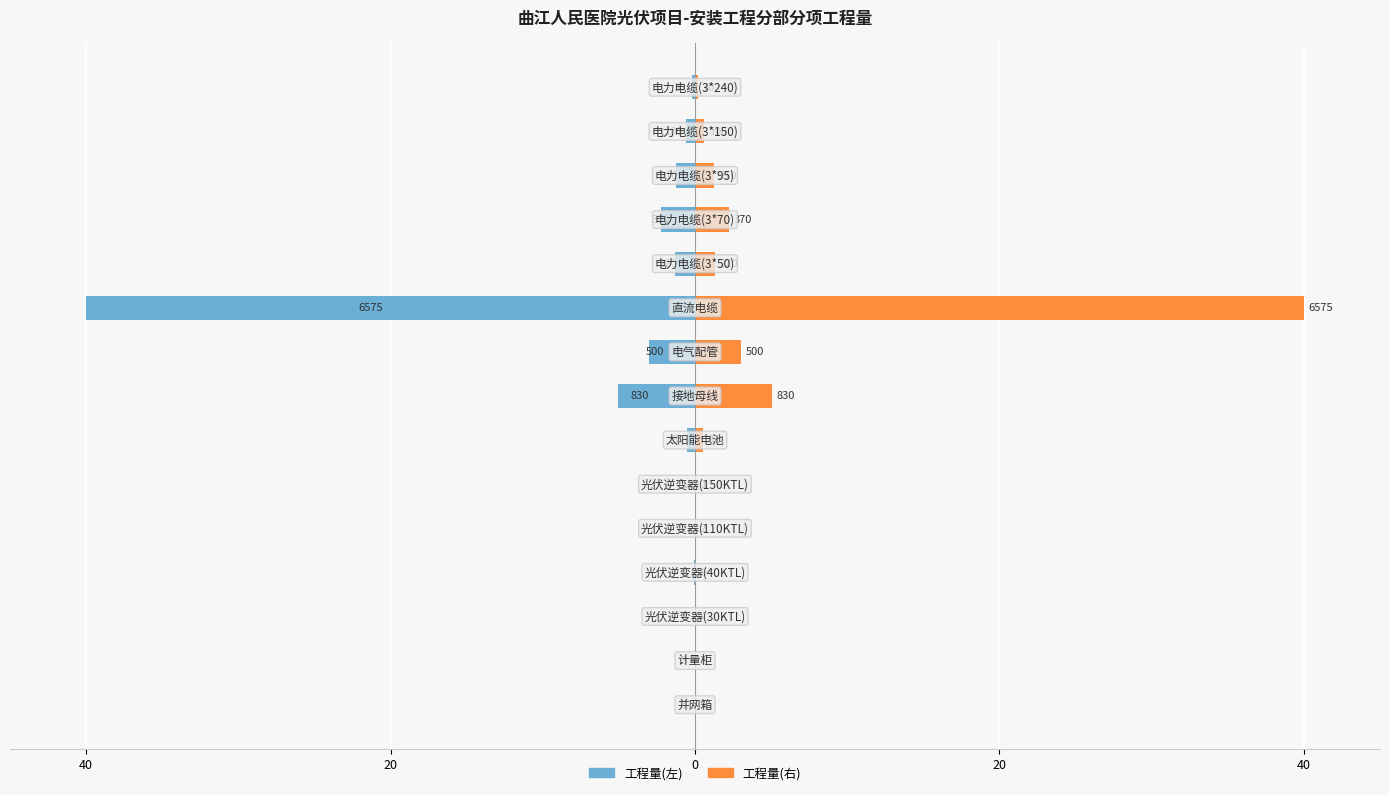

The 工程量(左轴) series shows -2.2 at 12. True or false?

False